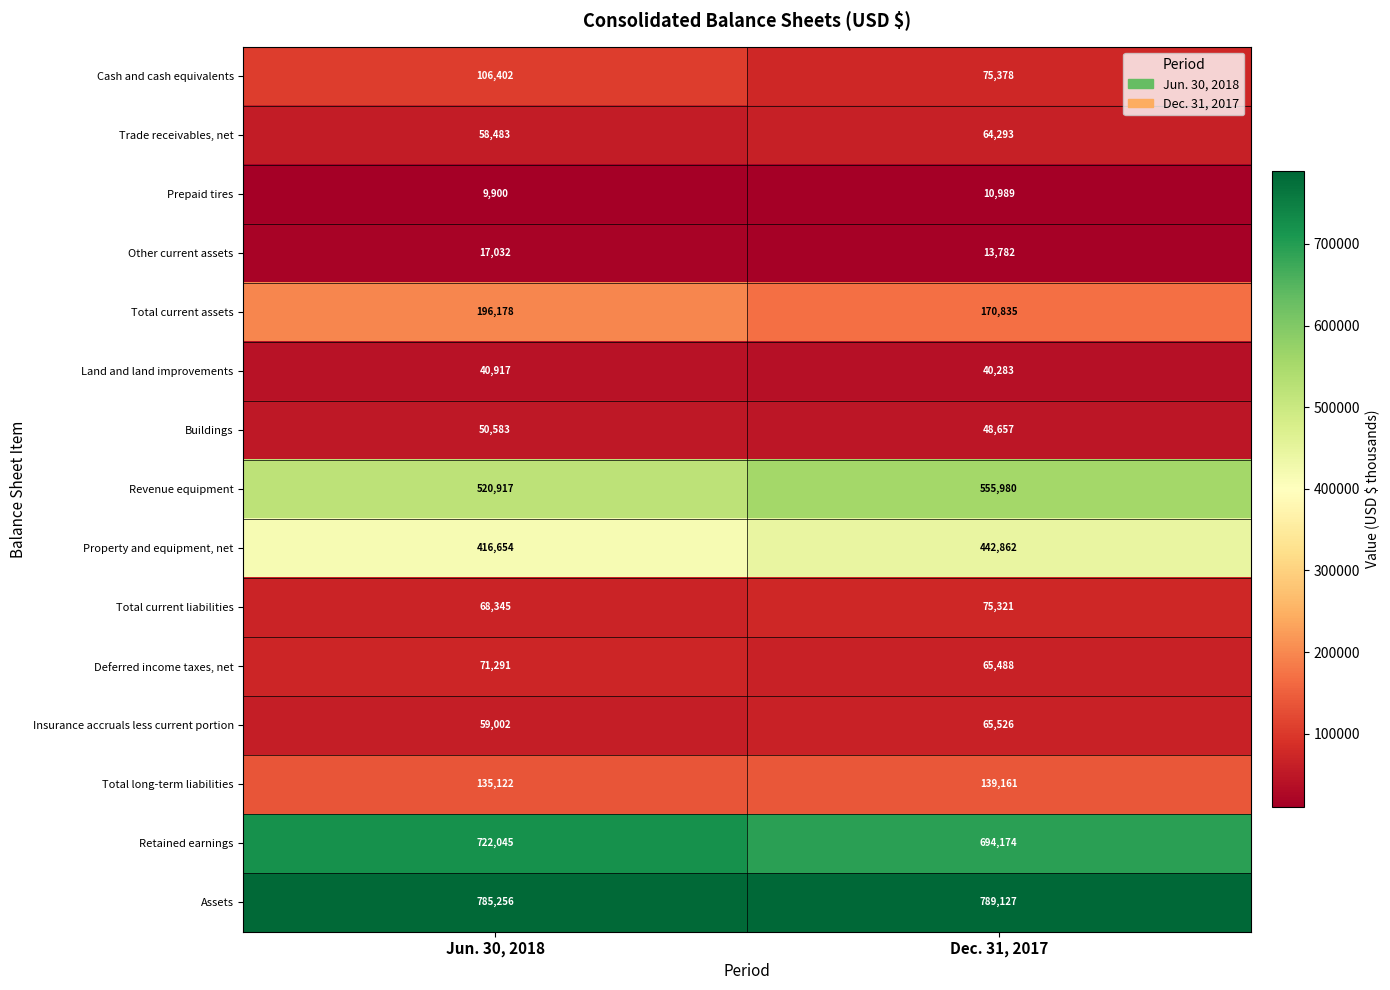

Reading left to right, extract all data points from this chart.

Cash and cash equivalents: Jun. 30, 2018=106402	Dec. 31, 2017=75378
Trade receivables, net: Jun. 30, 2018=58483	Dec. 31, 2017=64293
Prepaid tires: Jun. 30, 2018=9900	Dec. 31, 2017=10989
Other current assets: Jun. 30, 2018=17032	Dec. 31, 2017=13782
Total current assets: Jun. 30, 2018=196178	Dec. 31, 2017=170835
Land and land improvements: Jun. 30, 2018=40917	Dec. 31, 2017=40283
Buildings: Jun. 30, 2018=50583	Dec. 31, 2017=48657
Revenue equipment: Jun. 30, 2018=520917	Dec. 31, 2017=555980
Property and equipment, net: Jun. 30, 2018=416654	Dec. 31, 2017=442862
Total current liabilities: Jun. 30, 2018=68345	Dec. 31, 2017=75321
Deferred income taxes, net: Jun. 30, 2018=71291	Dec. 31, 2017=65488
Insurance accruals less current portion: Jun. 30, 2018=59002	Dec. 31, 2017=65526
Total long-term liabilities: Jun. 30, 2018=135122	Dec. 31, 2017=139161
Retained earnings: Jun. 30, 2018=722045	Dec. 31, 2017=694174
Assets: Jun. 30, 2018=785256	Dec. 31, 2017=789127